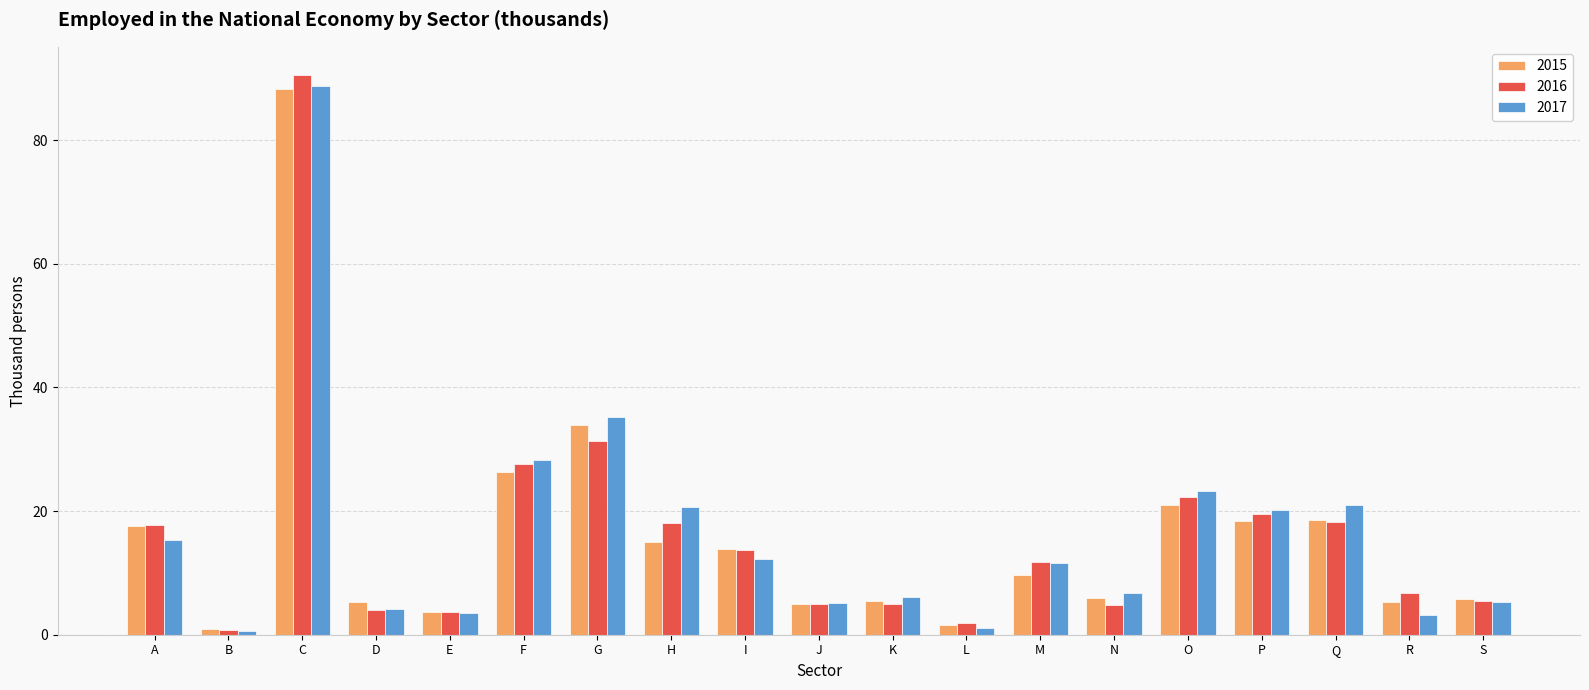

What is the maximum value shown in the chart?

90.6